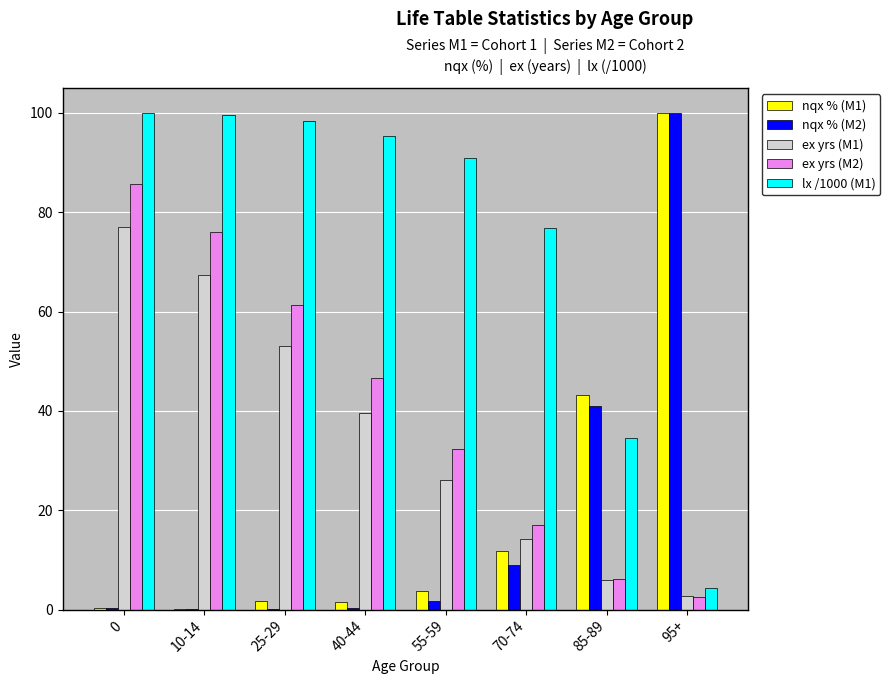

What is the total value across all series at 85-89?

130.9